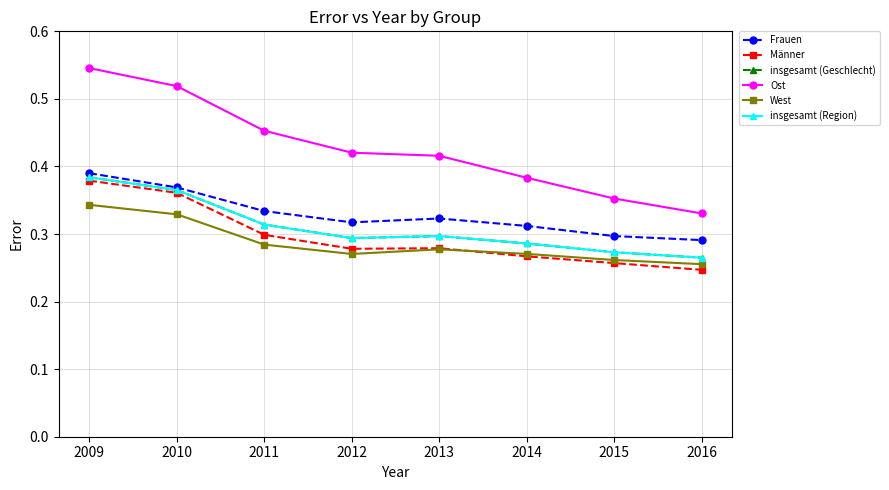

True or false: Frauen and West cross at least once.

False